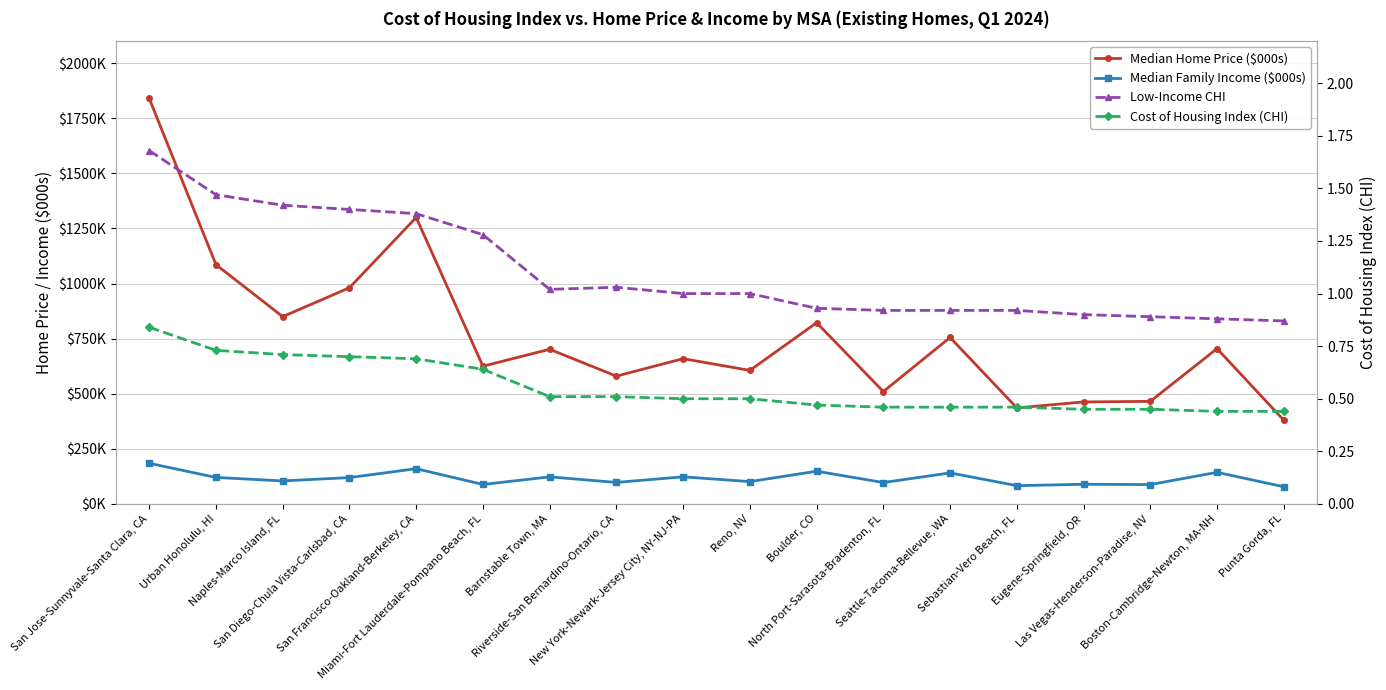

Where is Median Home Price ($000s) nearest to the value 1109?

Urban Honolulu, HI